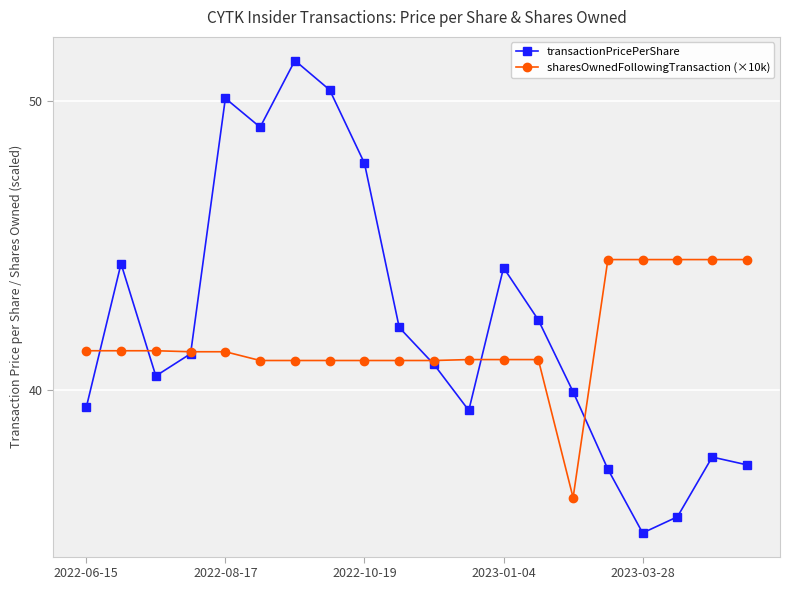

Which series has the widest spread of values?

transactionPricePerShare